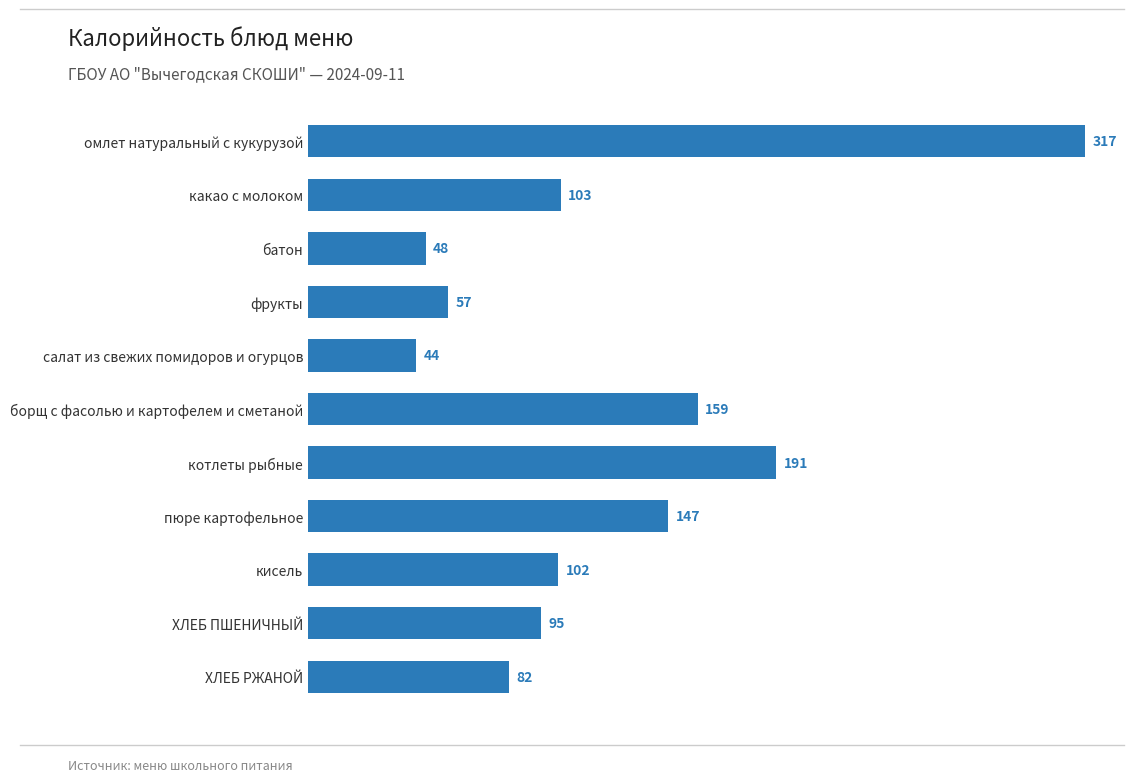

What is the ratio of the value at какао с молоком to the value at котлеты рыбные?

0.5